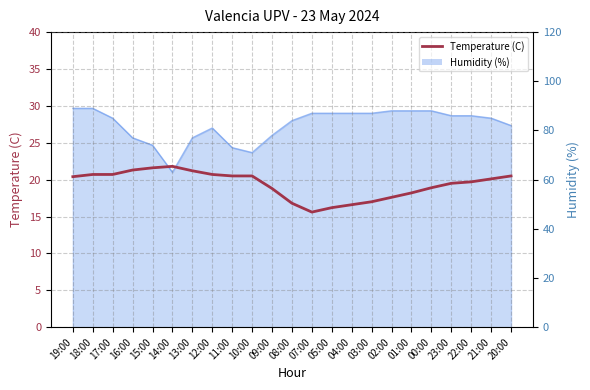

Reading left to right, what are all the values shown in this chart?

20.4	20.7	20.7	21.3	21.6	21.8	21.2	20.7	20.5	20.5	18.8	16.8	15.6	16.2	16.6	17.0	17.6	18.2	18.9	19.5	19.7	20.1	20.5